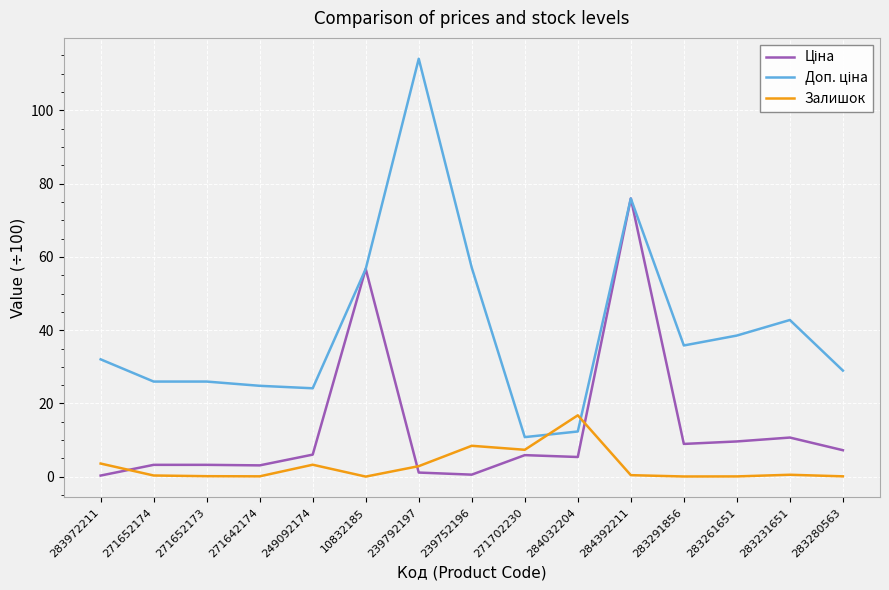

What is the maximum value for Залишок?

16.8